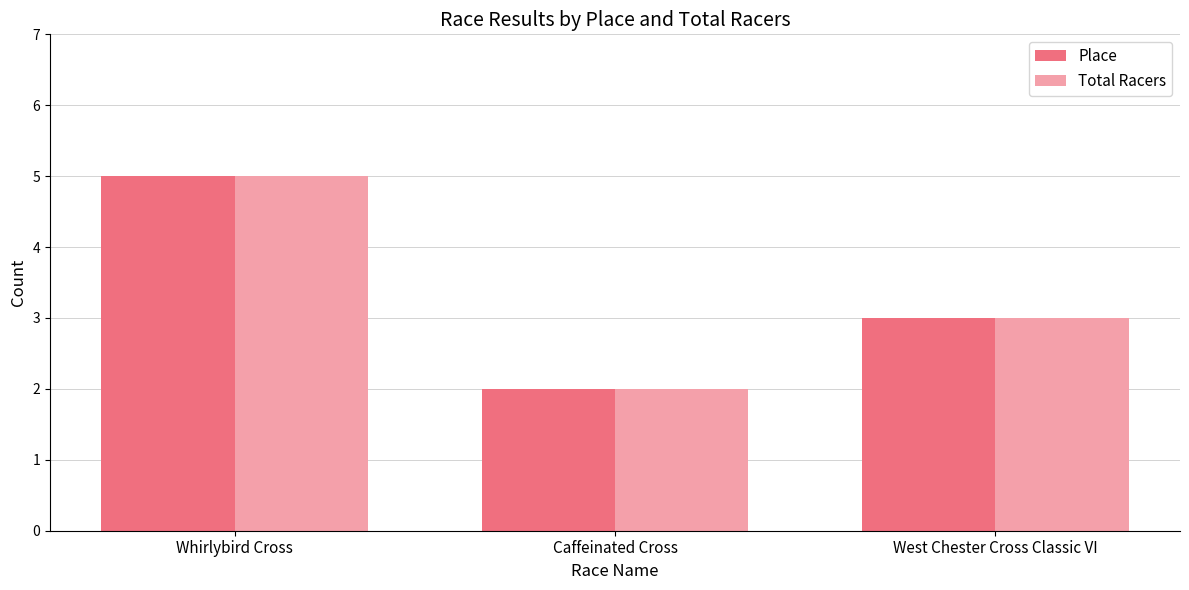

What is the value of the Total Racers bar at the 3rd from the left?

3